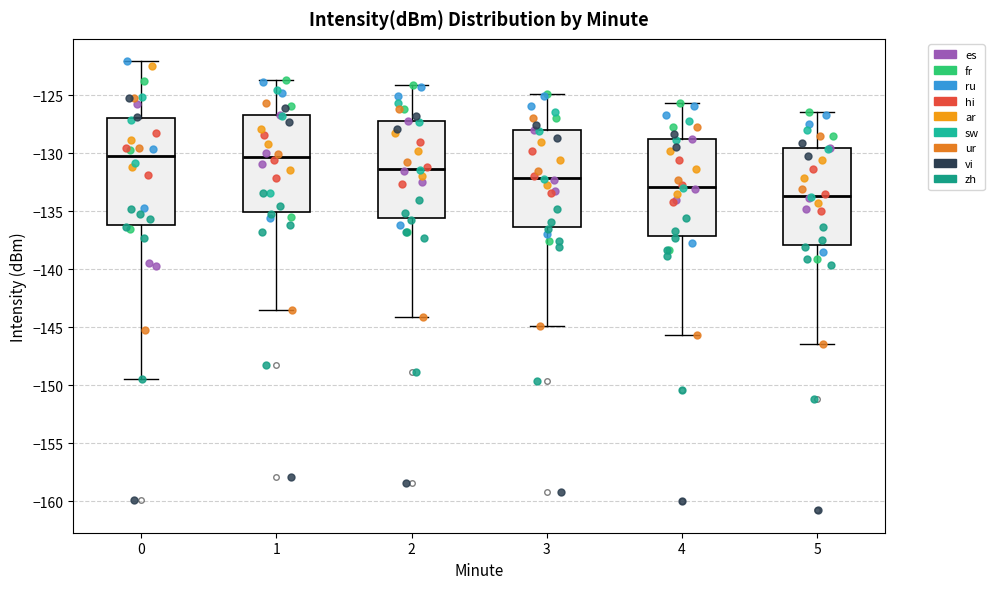

Reading left to right, transcribe this box plot: for each box, give where its median line is, the range the box spans, and where its two whiskers end, as read against the y-axis. The values are not printed on the chart, so give them approximately, as read against the axis.

0: median -130.5, box -136.0 to -127.0, whiskers -149.5 to -122.0
1: median -130.5, box -135.0 to -126.5, whiskers -143.5 to -123.5
2: median -131.5, box -135.5 to -127.5, whiskers -144.0 to -124.0
3: median -132.0, box -136.5 to -128.0, whiskers -145.0 to -125.0
4: median -133.0, box -137.0 to -129.0, whiskers -145.5 to -125.5
5: median -133.5, box -138.0 to -129.5, whiskers -146.5 to -126.5